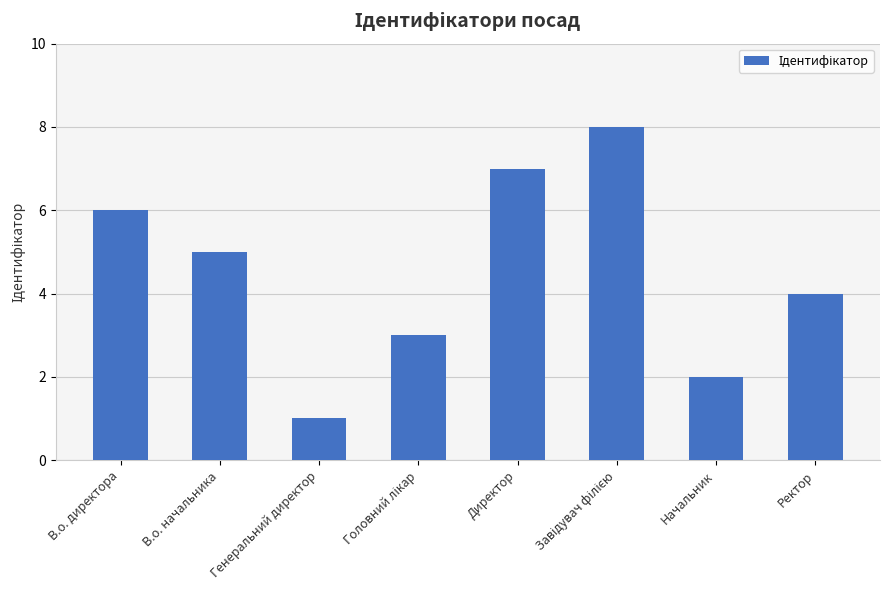

What is the label of the 7th bar from the left?

Начальник